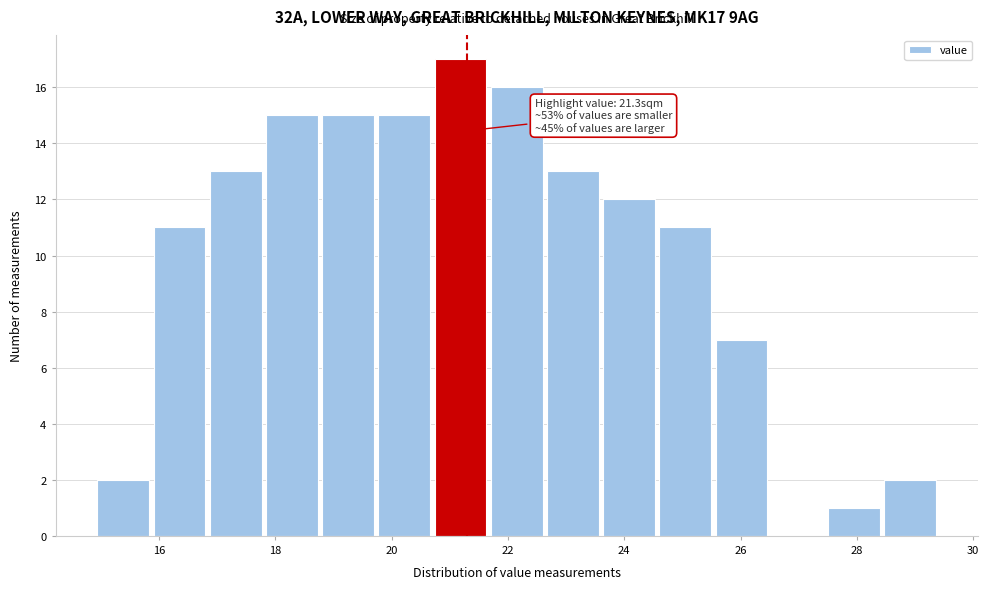

Over which range of the x-axis is the bar tallest?

20.8 to 21.6